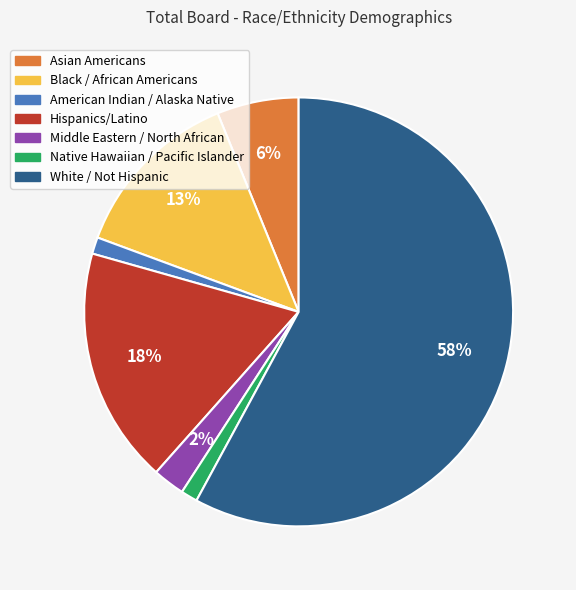

Does any single category account for the majority?

Yes